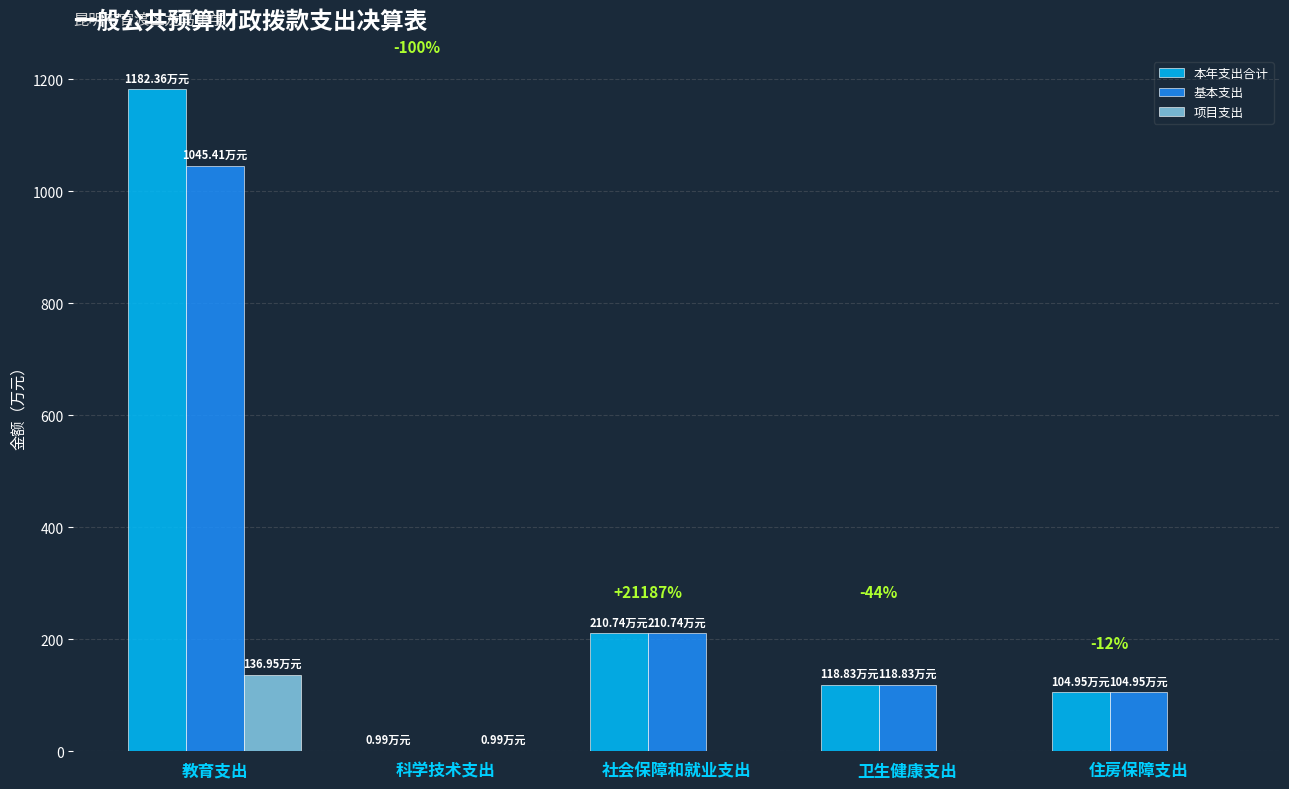

Are the bars horizontal?

No